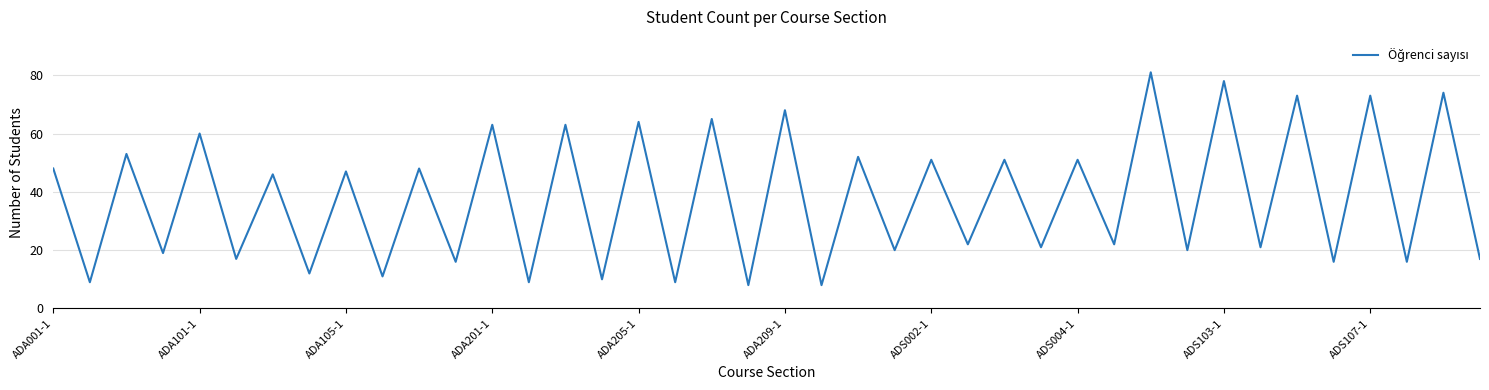

What is the smallest value displayed?

8